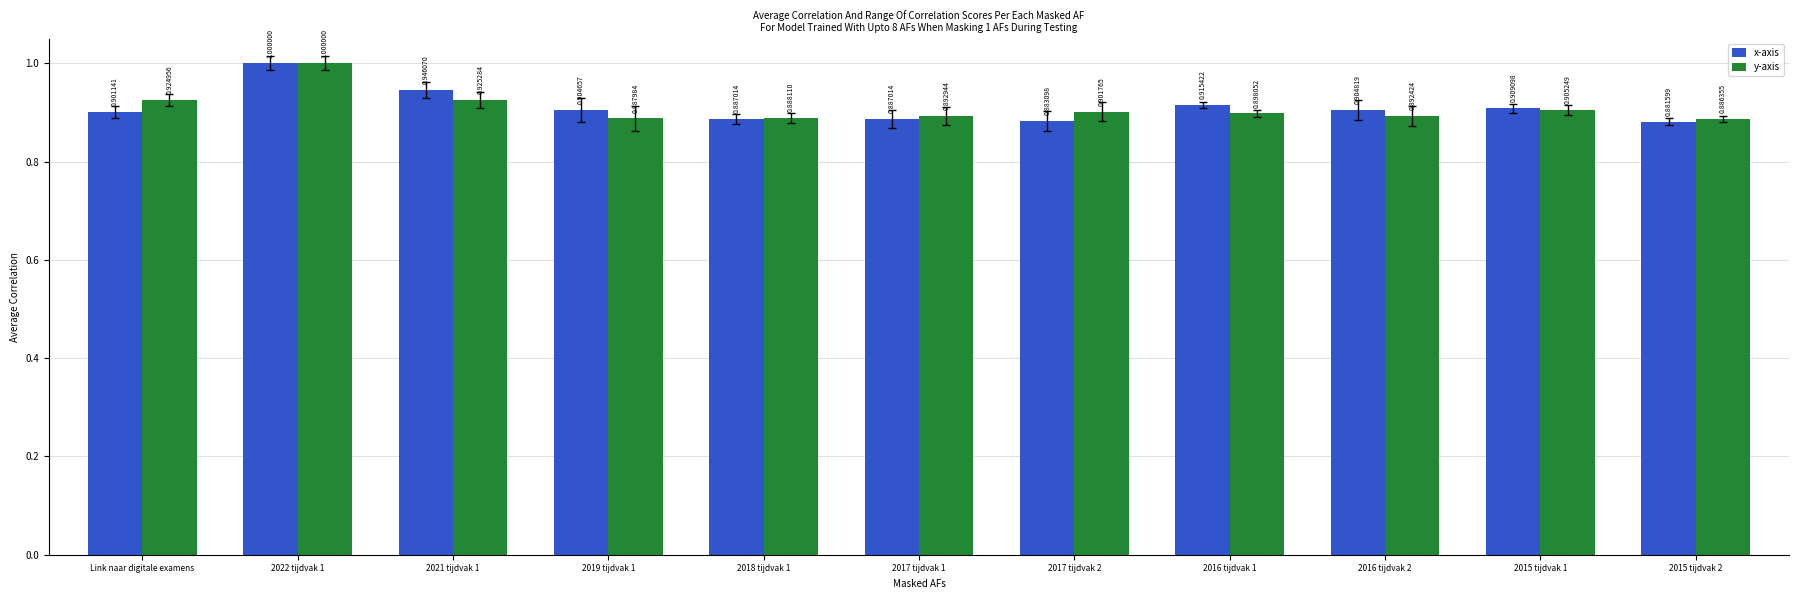

What is the maximum value for y-axis?

1.0